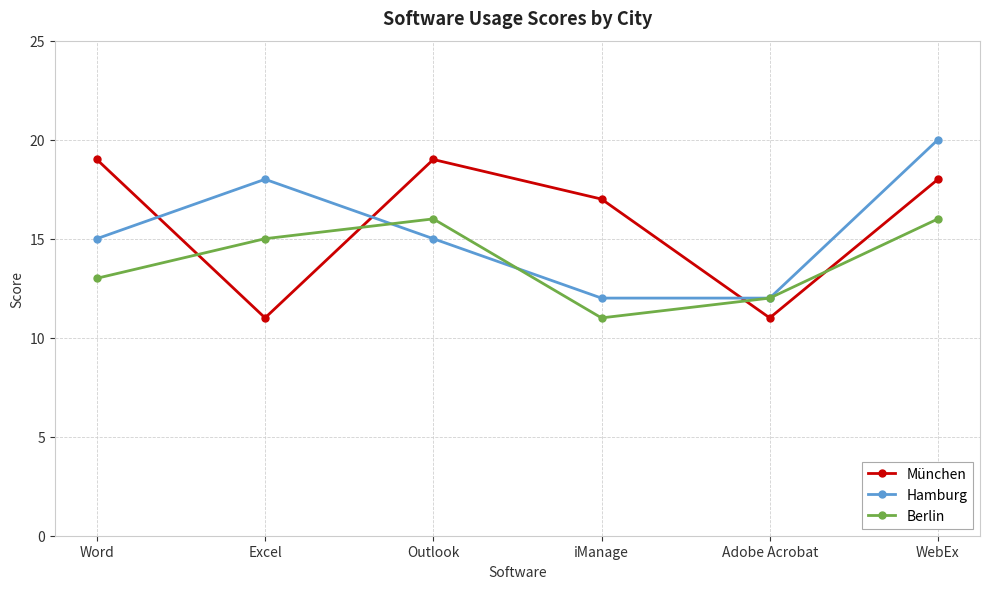

What is the label of the 3rd point from the right?

iManage